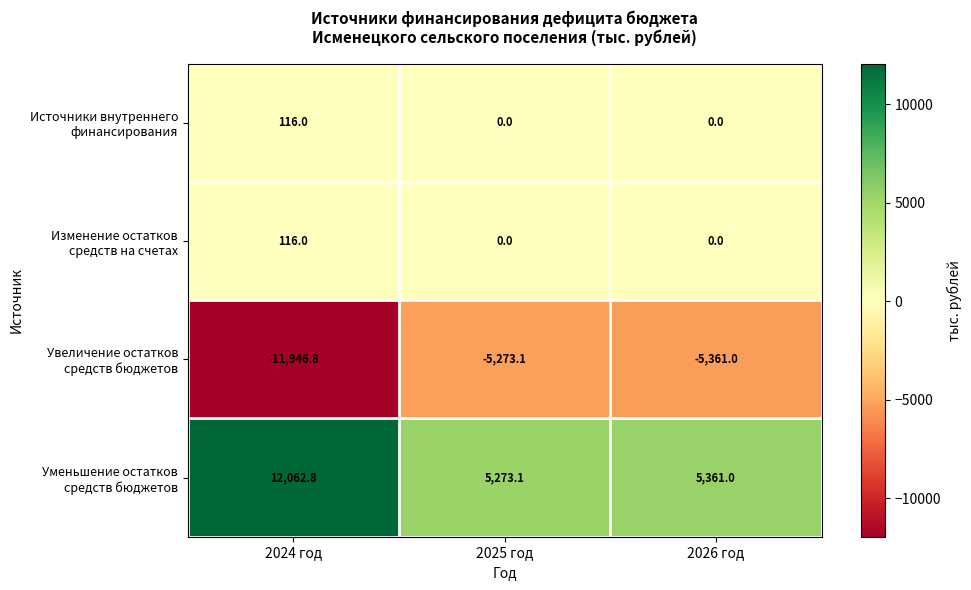

What is the difference between the highest and lowest values at 2024 год?

24009.6